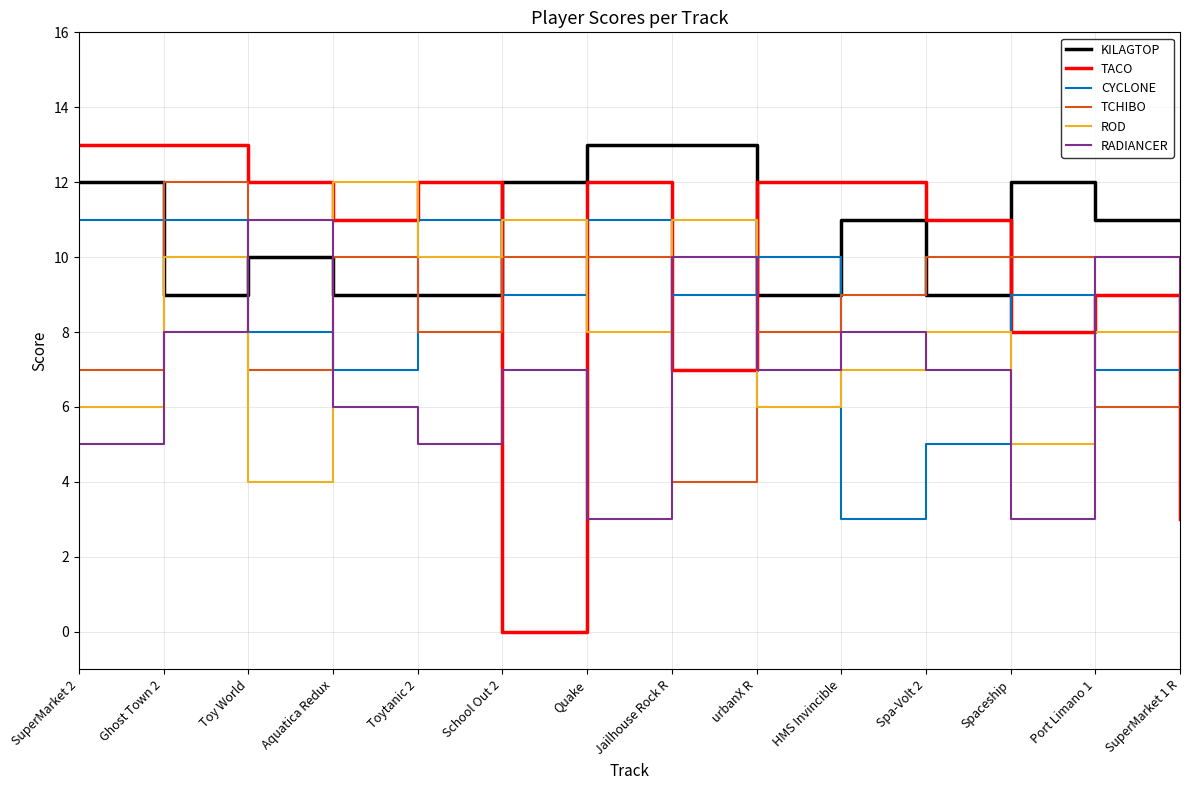

What position from the left is HMS Invincible?

10